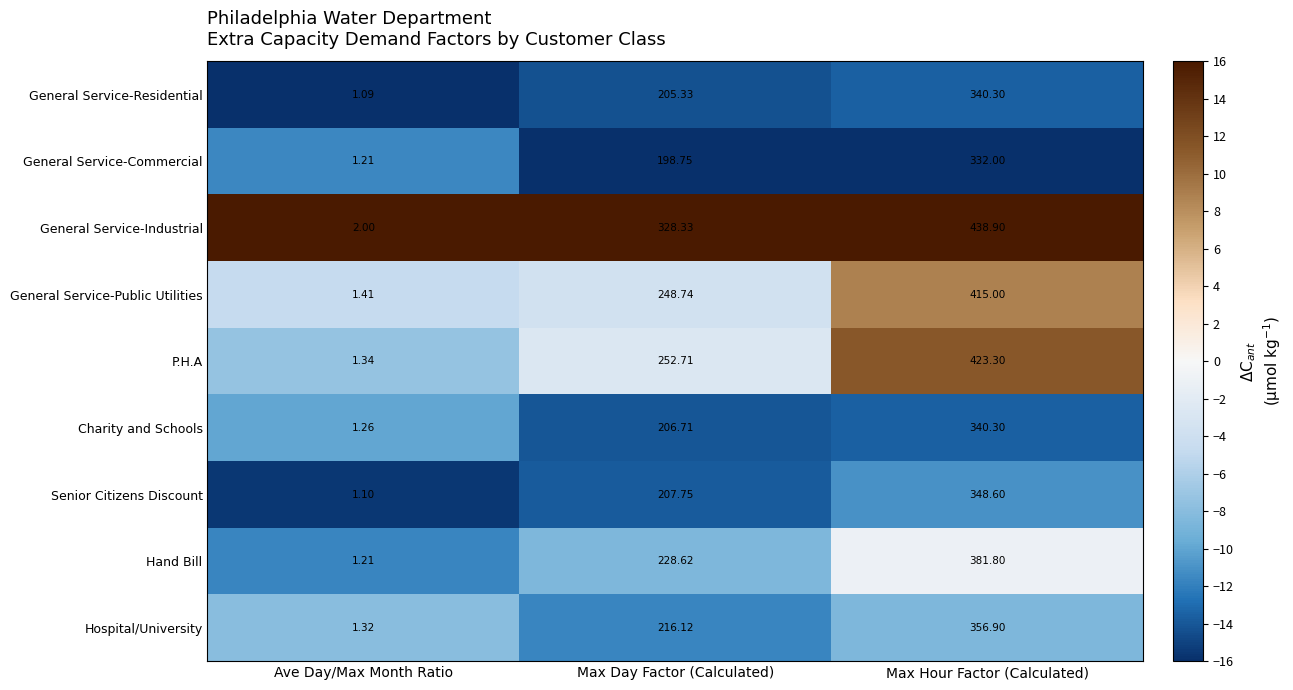

Which series changed the most between Ave Day/Max Month Ratio and Max Hour Factor (Calculated)?

General Service-Industrial